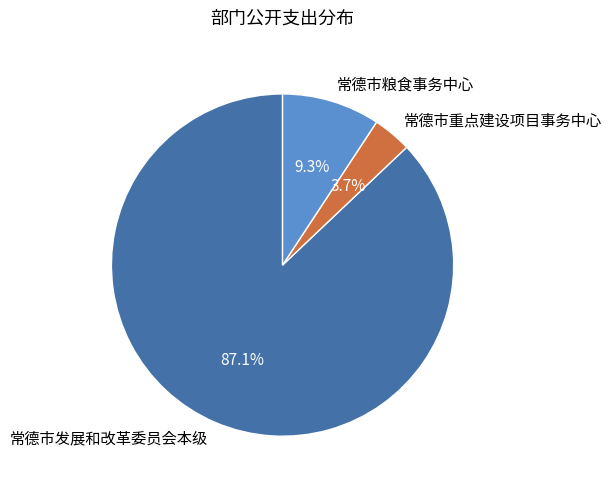

What percentage is the 常德市发展和改革委员会本级 slice, to the nearest percent?

87%